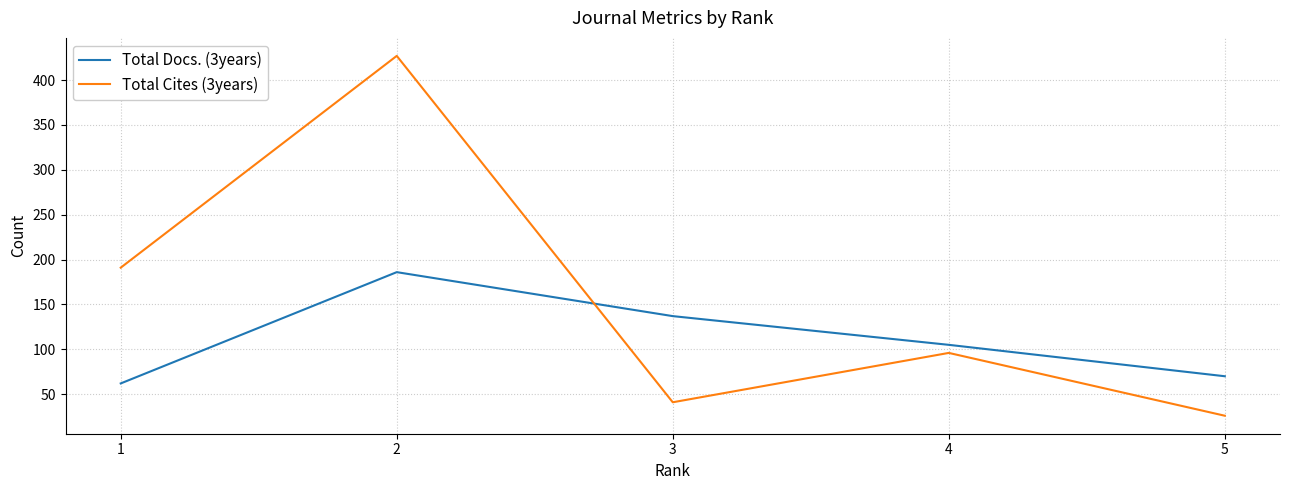

Rank the series by their maximum value, from lowest to highest.

Total Docs. (3years), Total Cites (3years)